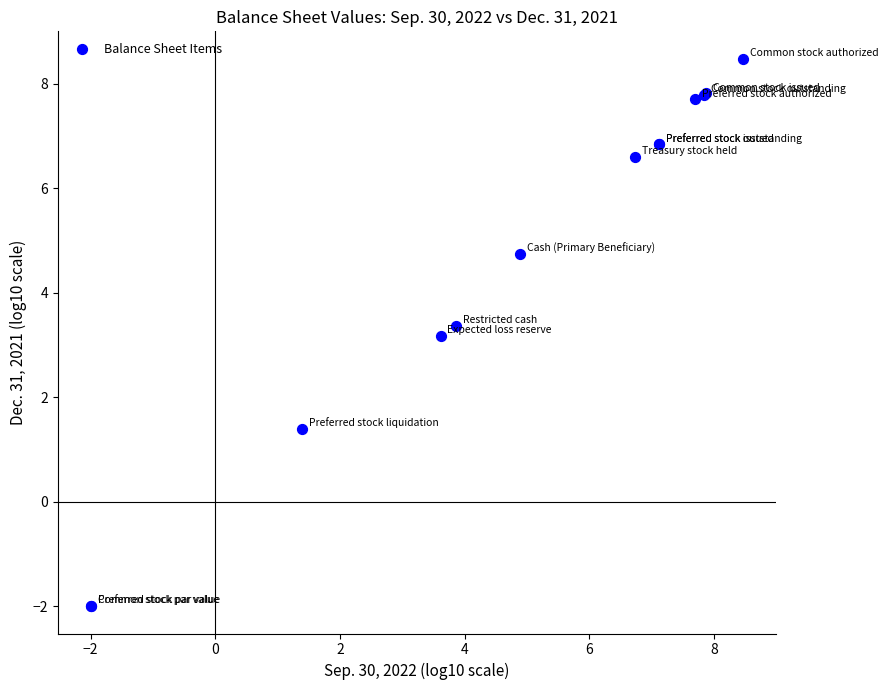

What Y value in the scatter plot is closest to 3?

3.2